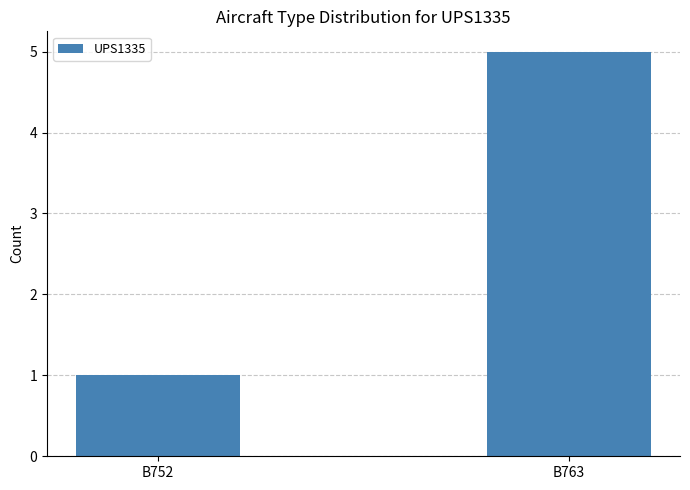

How many bars are there in total?

2